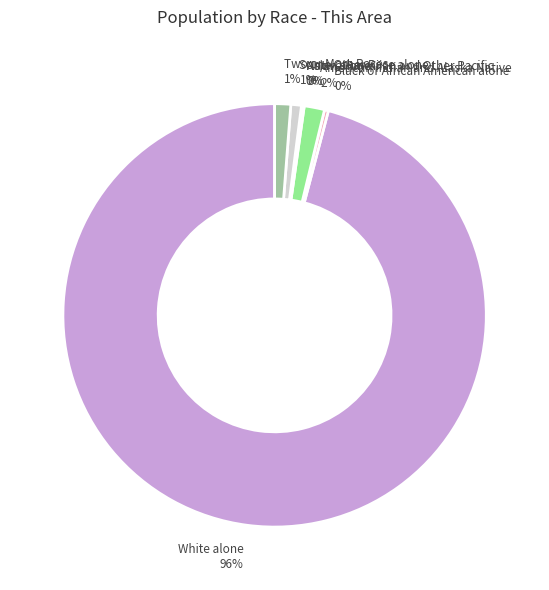

What percentage is the American Indian and Alaska Native slice, to the nearest percent?

2%